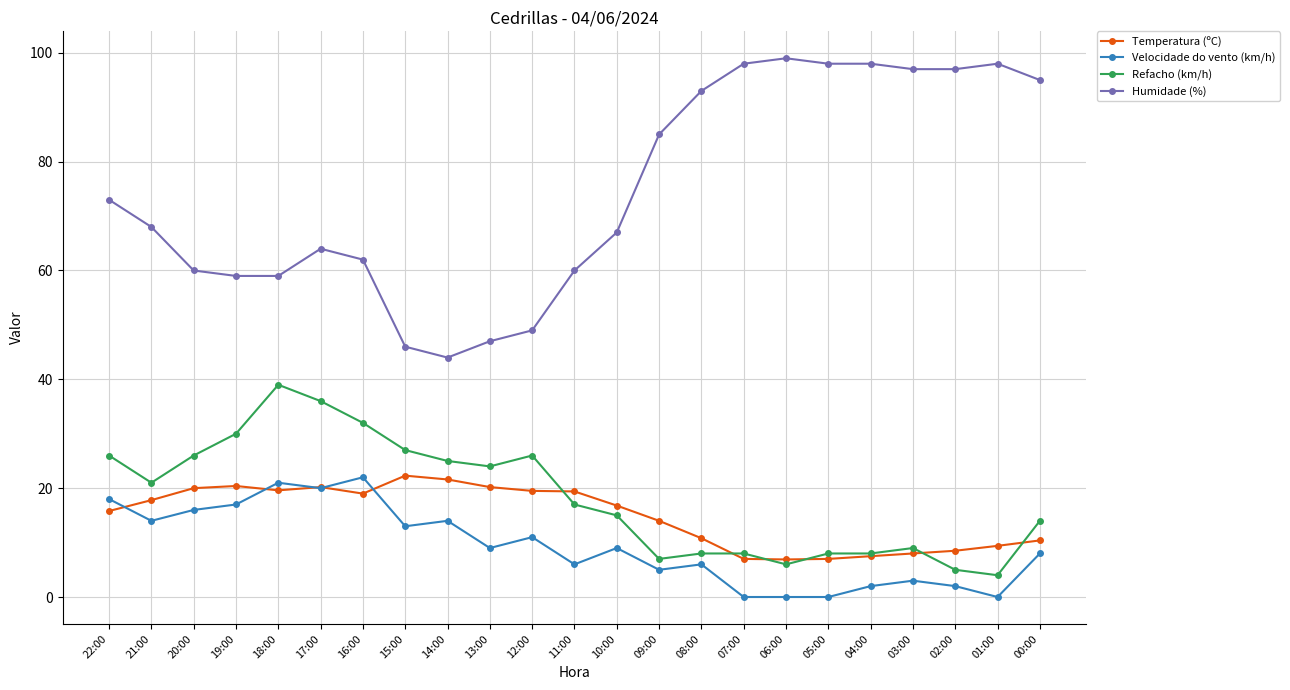

How many series are shown in this chart?

4